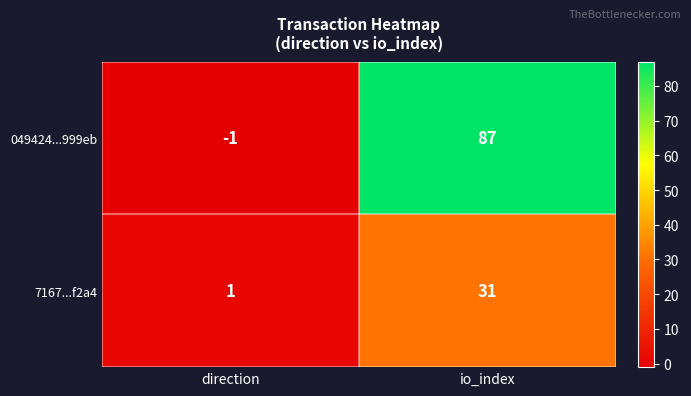

Reading left to right, extract all data points from this chart.

049424...999eb: direction=-1	io_index=87
7167...f2a4: direction=1	io_index=31